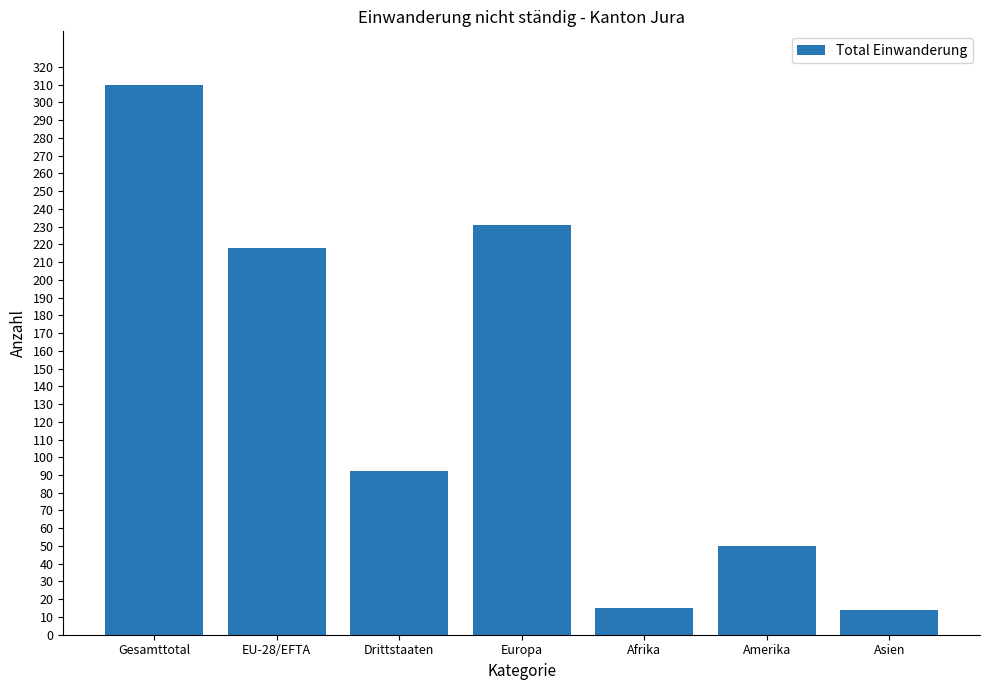

Is it true that the value at Amerika is 50?

True